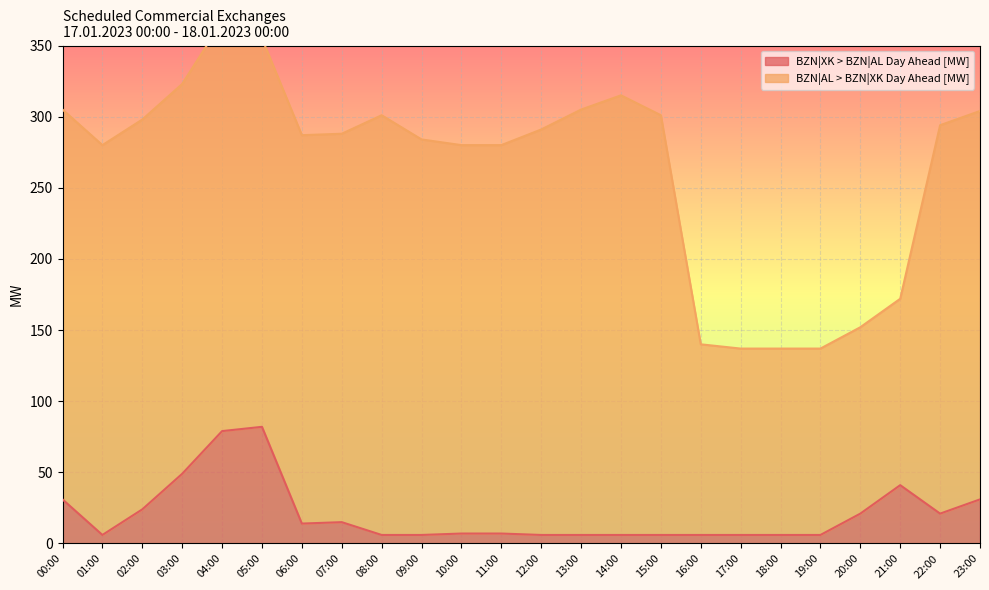

What is the sum of all values?

488